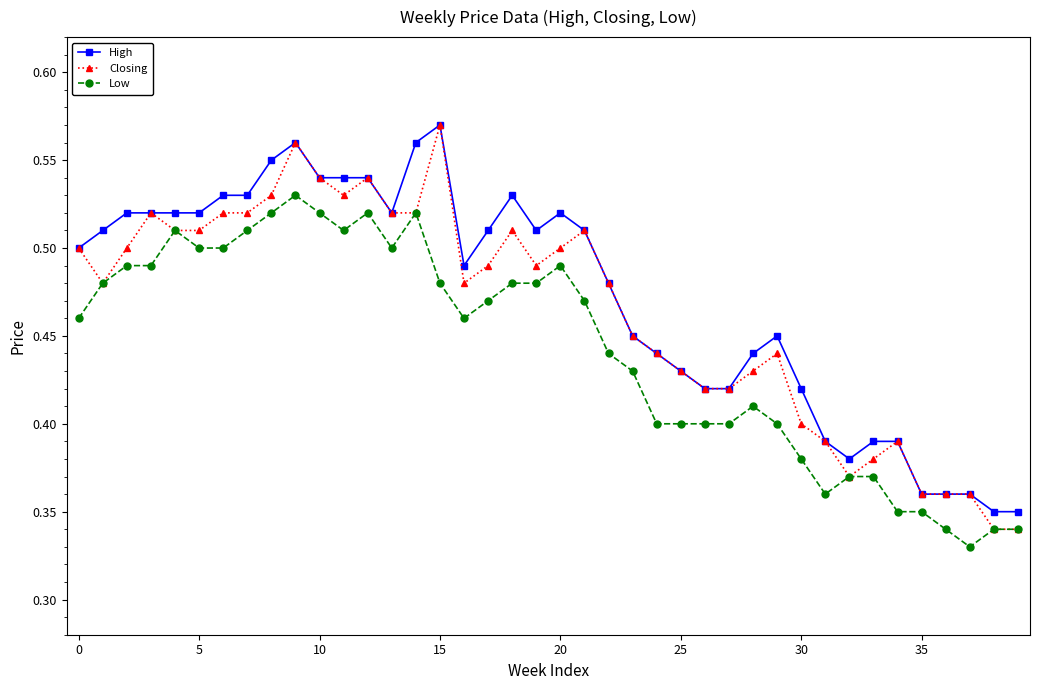

Which series has the largest range (max minus min)?

Closing